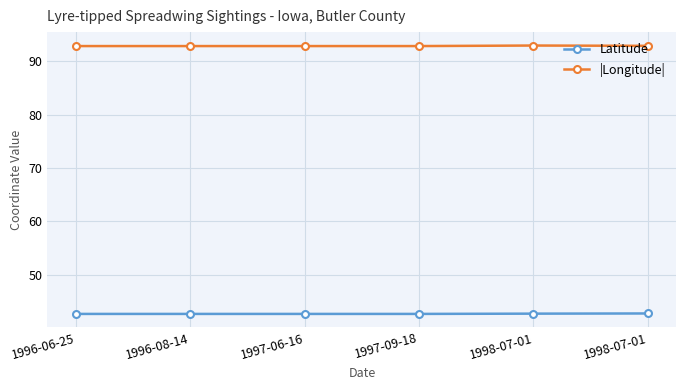

What are all the series names shown in the legend?

Latitude, |Longitude|